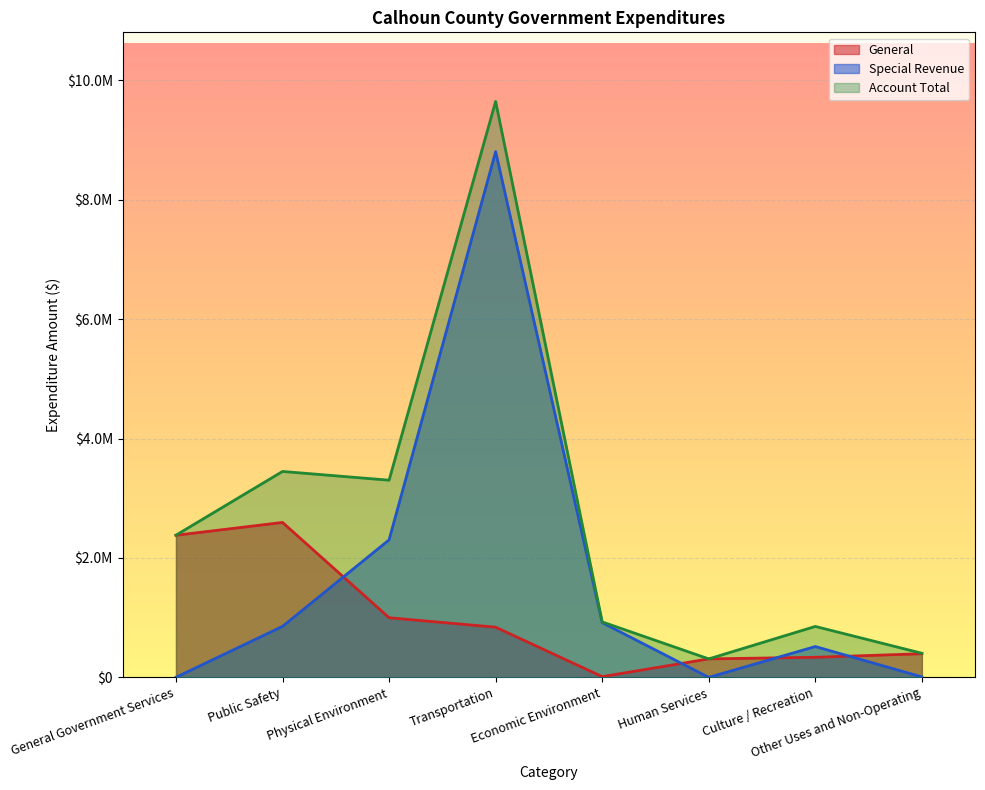

True or false: Account Total and General cross at least once.

False